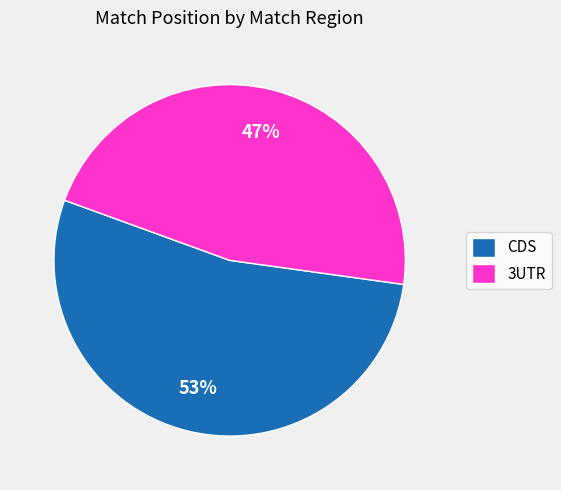

Rank the categories by value from lowest to highest.

3UTR, CDS